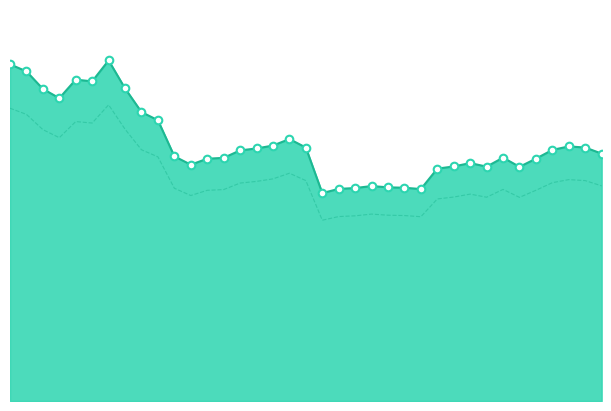

Does the chart have visible grid lines?

No